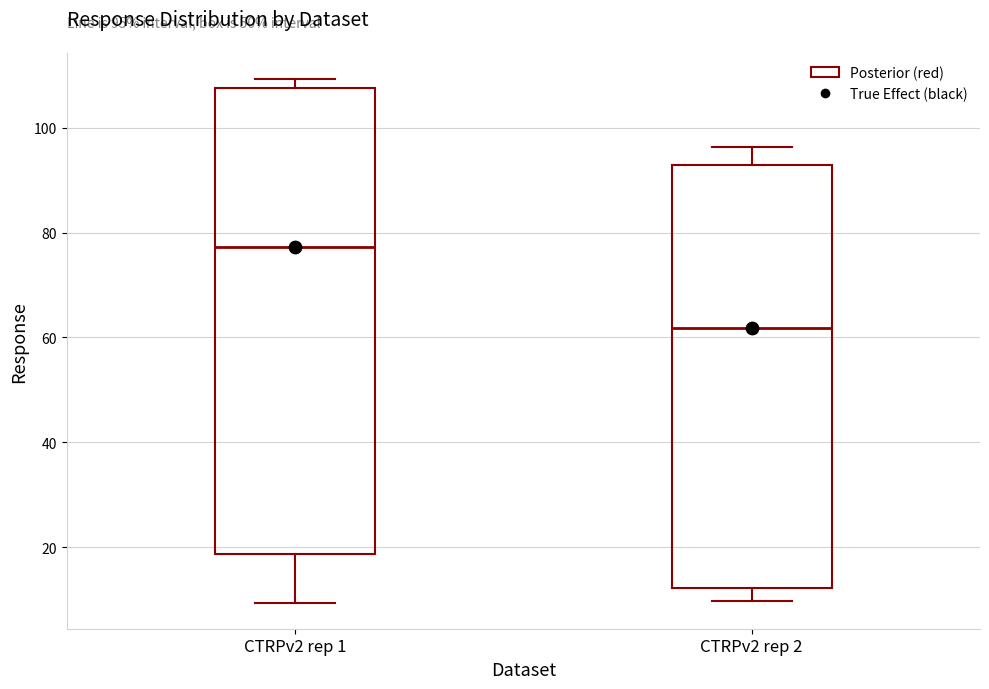

Which box's median line is the highest?

CTRPv2 rep 1